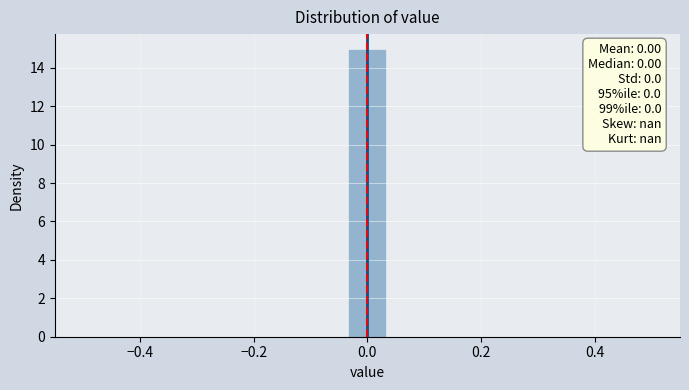

Around what value on the x-axis is the tallest bar? Give the approximate position of its centre, as read against the axis.

0.00